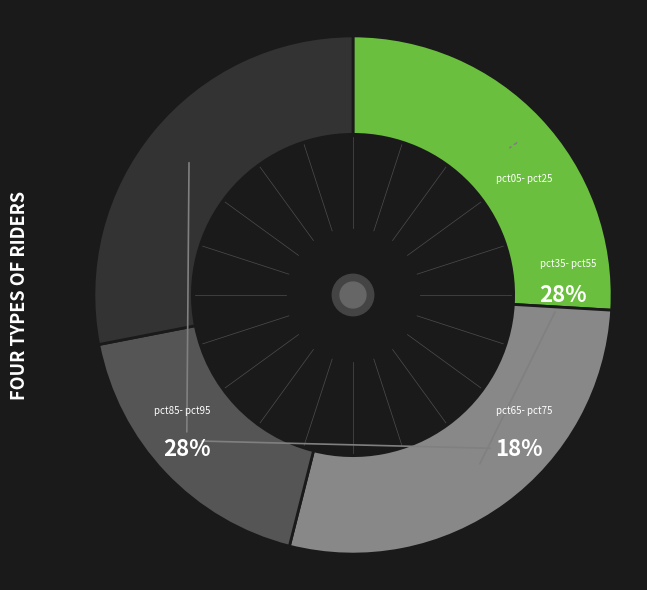

To the nearest percent, what is the average slice percentage?

25%